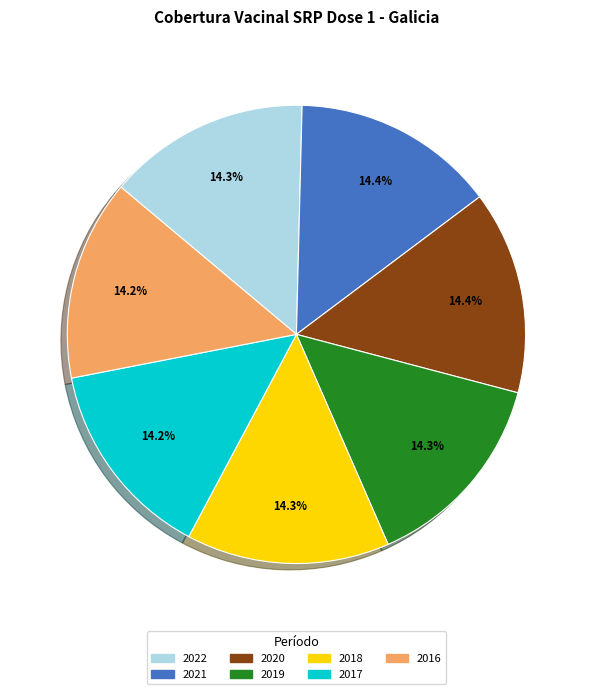

Count the number of slices in the pie.

7